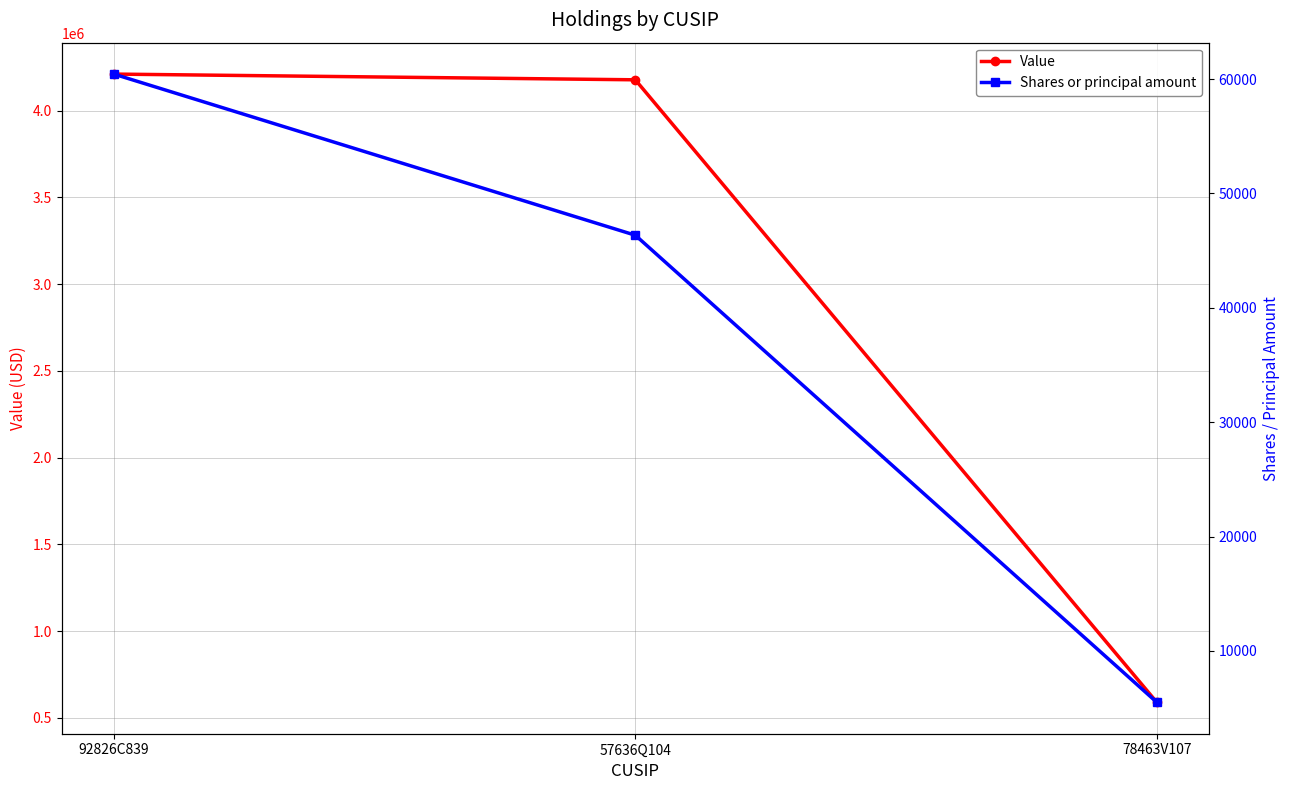

Which category has the lowest value in the Shares or principal amount series?

78463V107